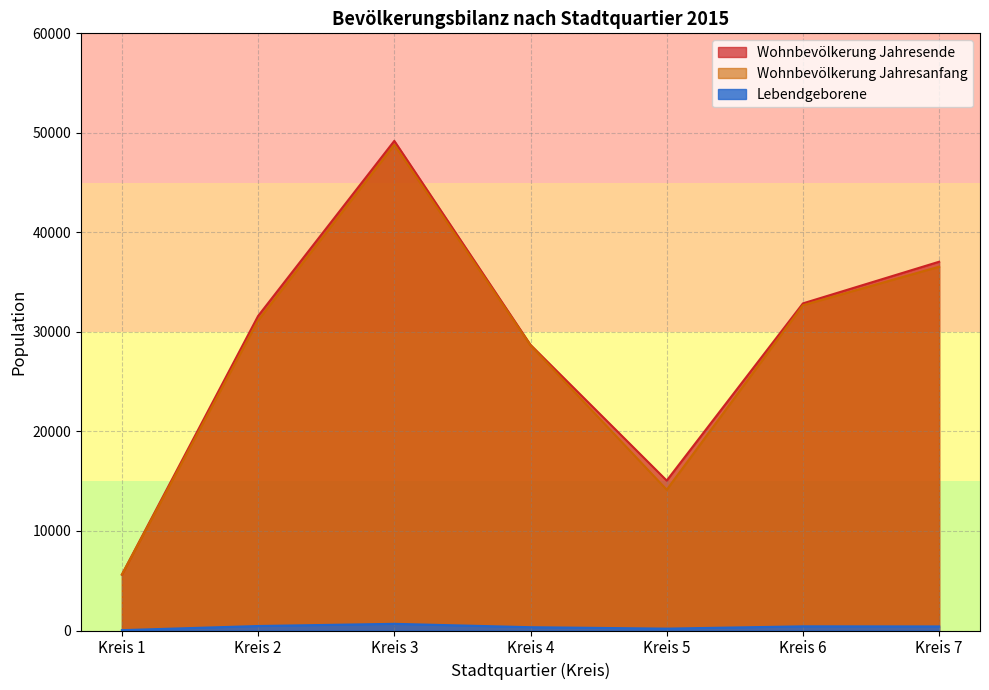

How many lines are shown in the chart?

3